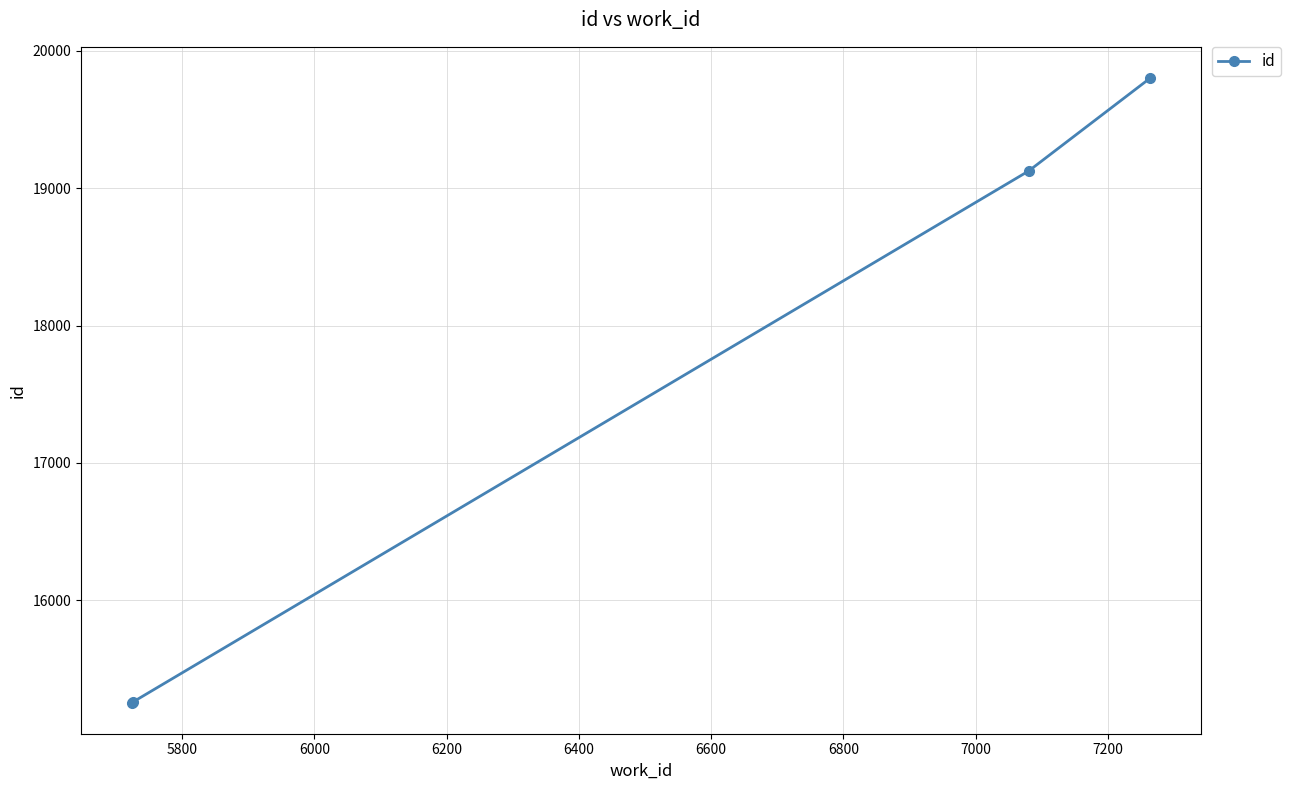

True or false: the data has more than 1 interior local peaks.

False